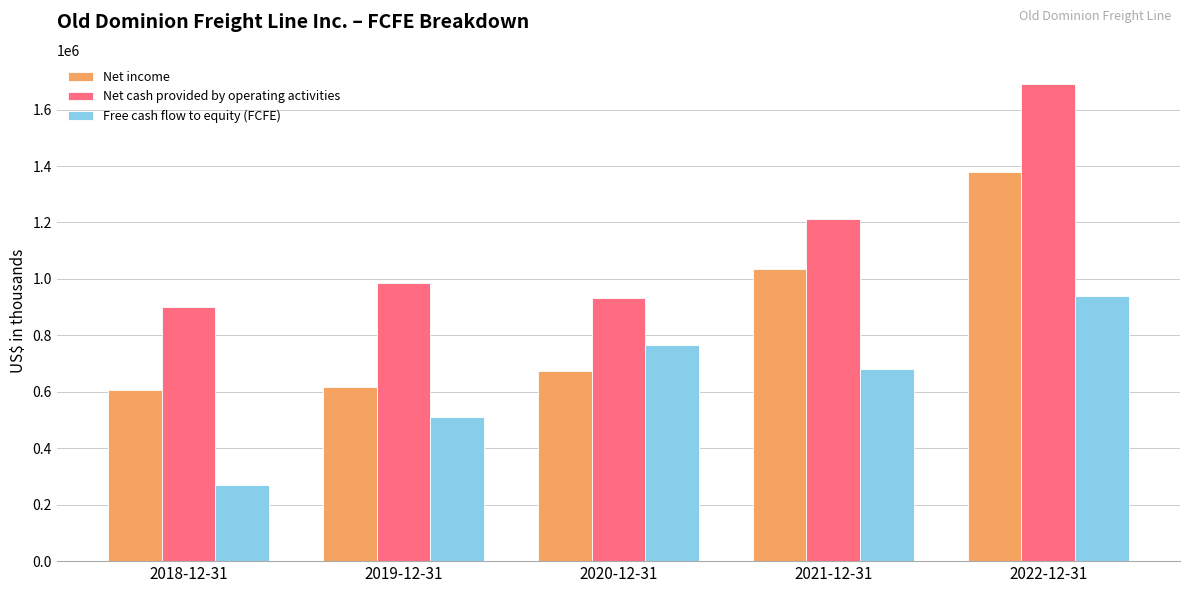

What are all the series names shown in the legend?

Net income, Net cash provided by operating activities, Free cash flow to equity (FCFE)